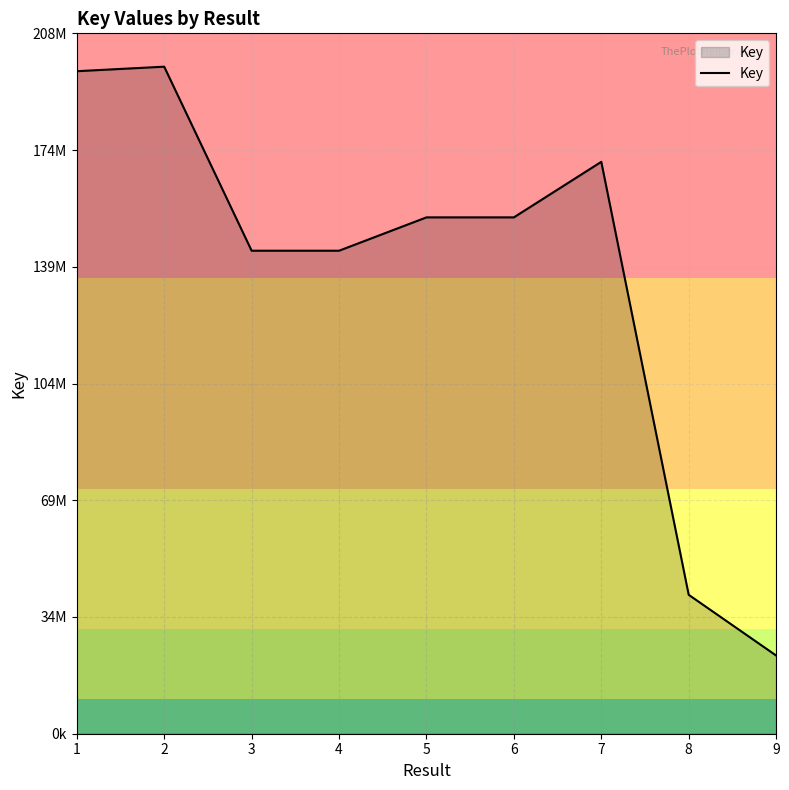

Reading left to right, what are all the values shown in this chart?

1=197584953	2=198933727	3=144048646	4=144047408	5=153992564	6=153992004	7=170556779	8=41426385	9=23325107